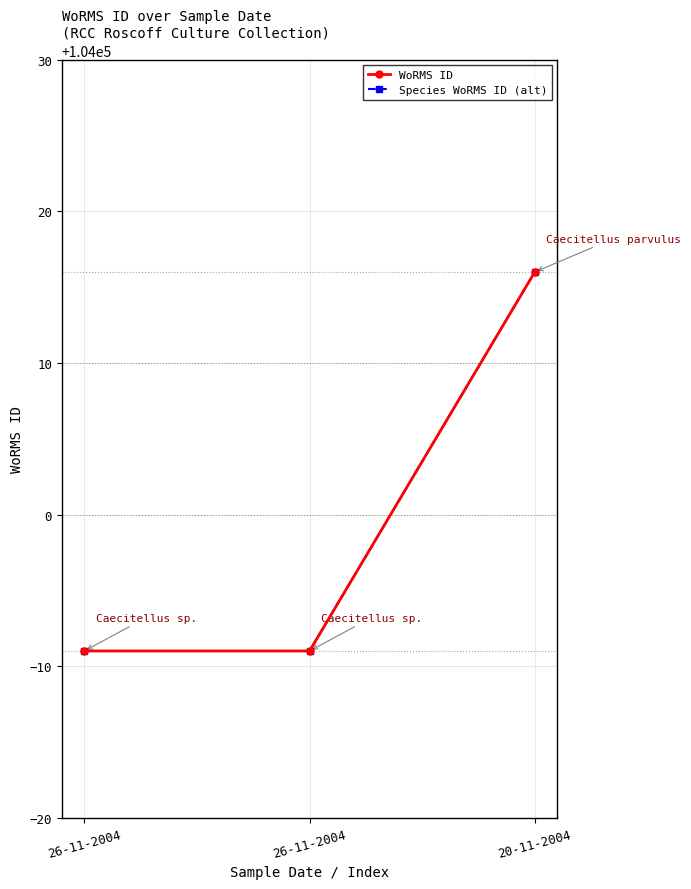

The WoRMS ID series shows 104016 at 20-11-2004. True or false?

True